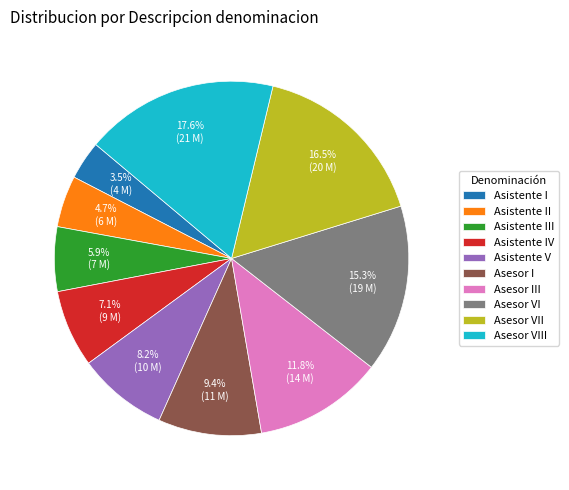

To the nearest percent, what is the difference between the Asistente II and Asistente I slice percentages?

1%